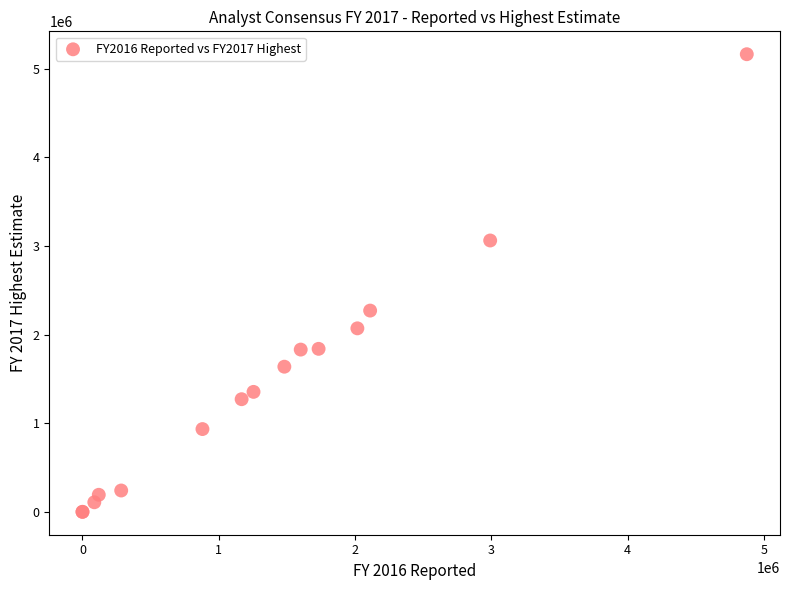

What Y value in the scatter plot is closest to 2582004?

2271100.0